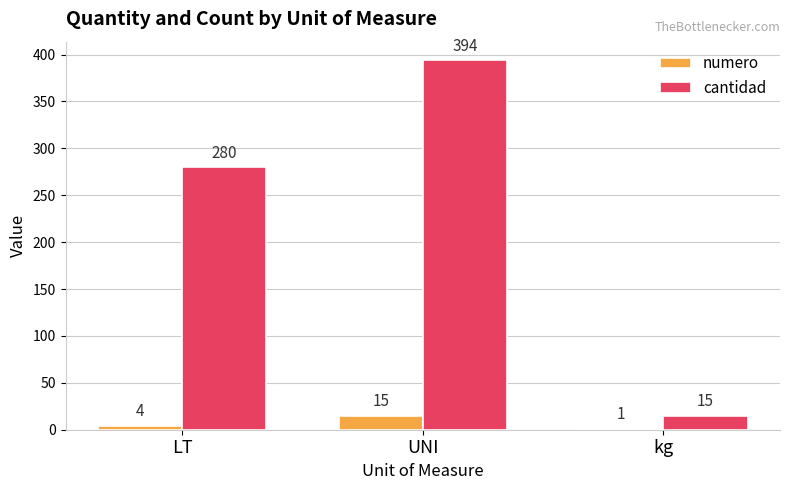

True or false: numero has a value of 4 at LT.

True